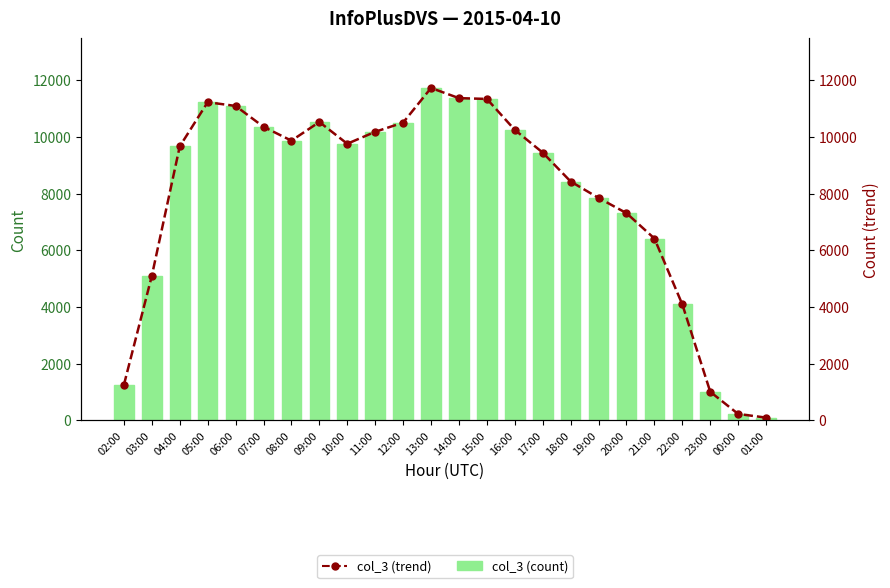

Count the number of categories in the chart.

24